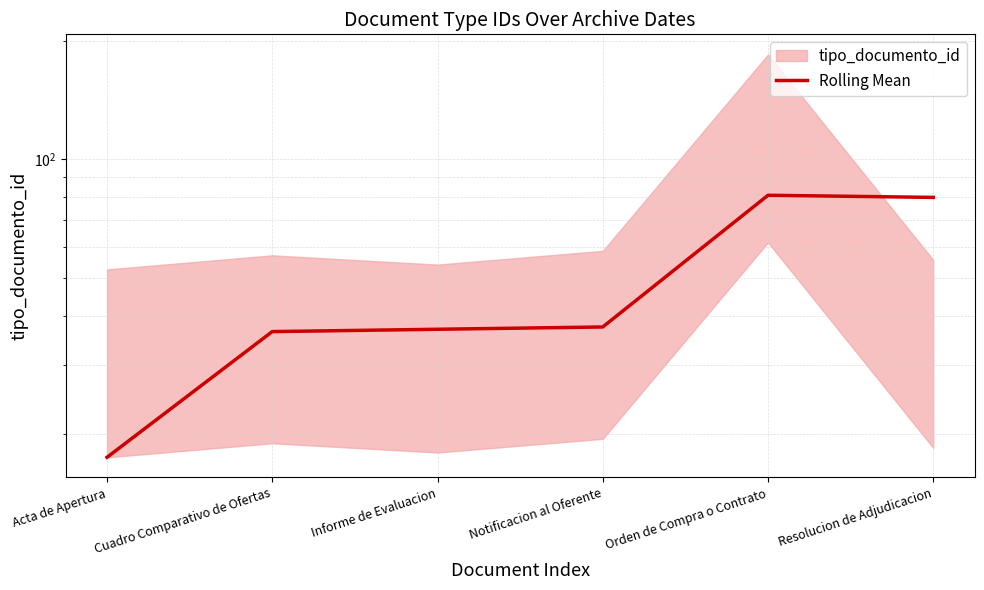

What is the label of the 2nd point from the right?

Orden de Compra o Contrato